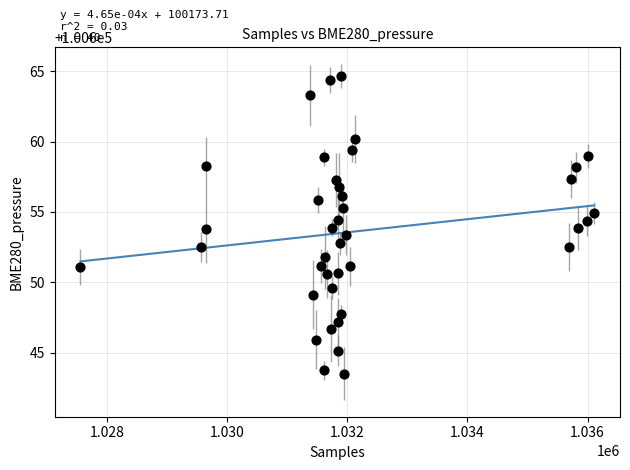

What is the range of X values (max minus min)?

8556.0